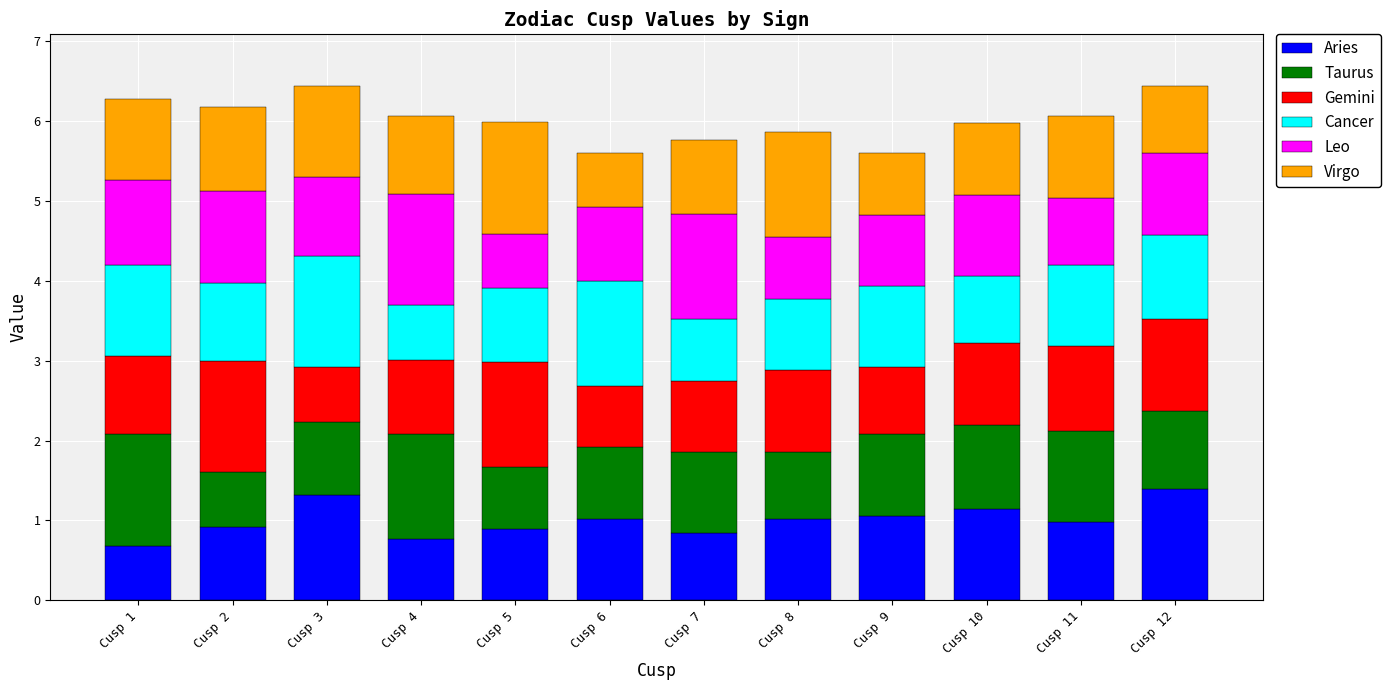

Are the bars horizontal?

No